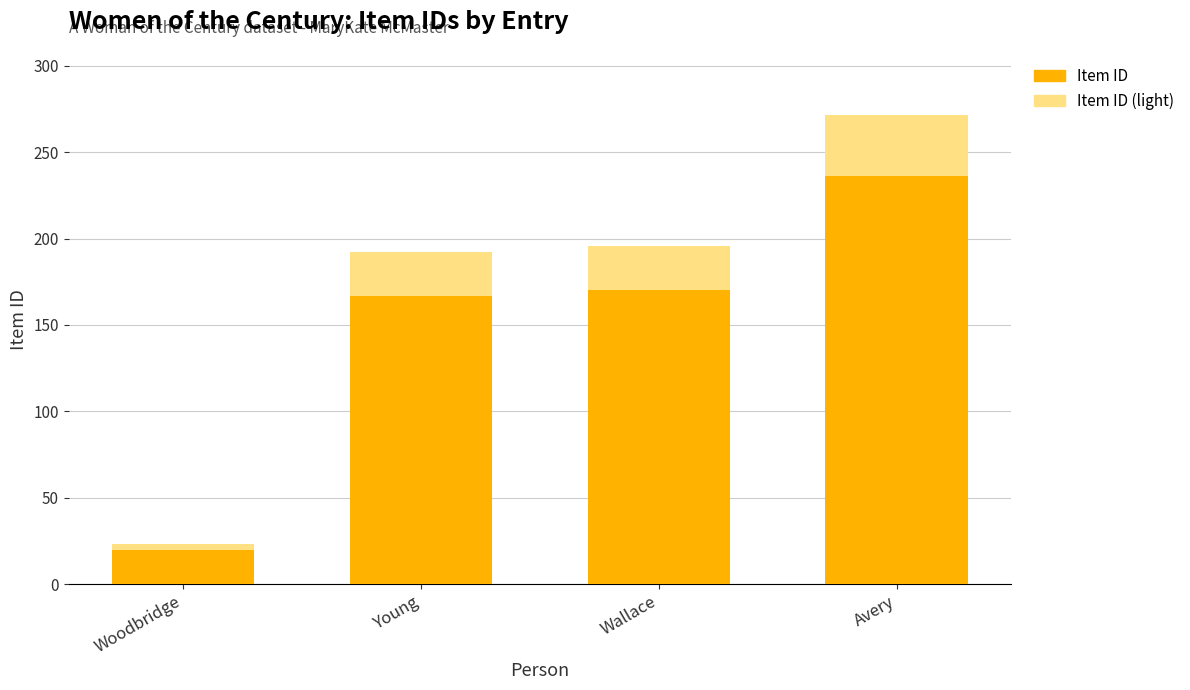

What is the total value across all series at Young?

192.1